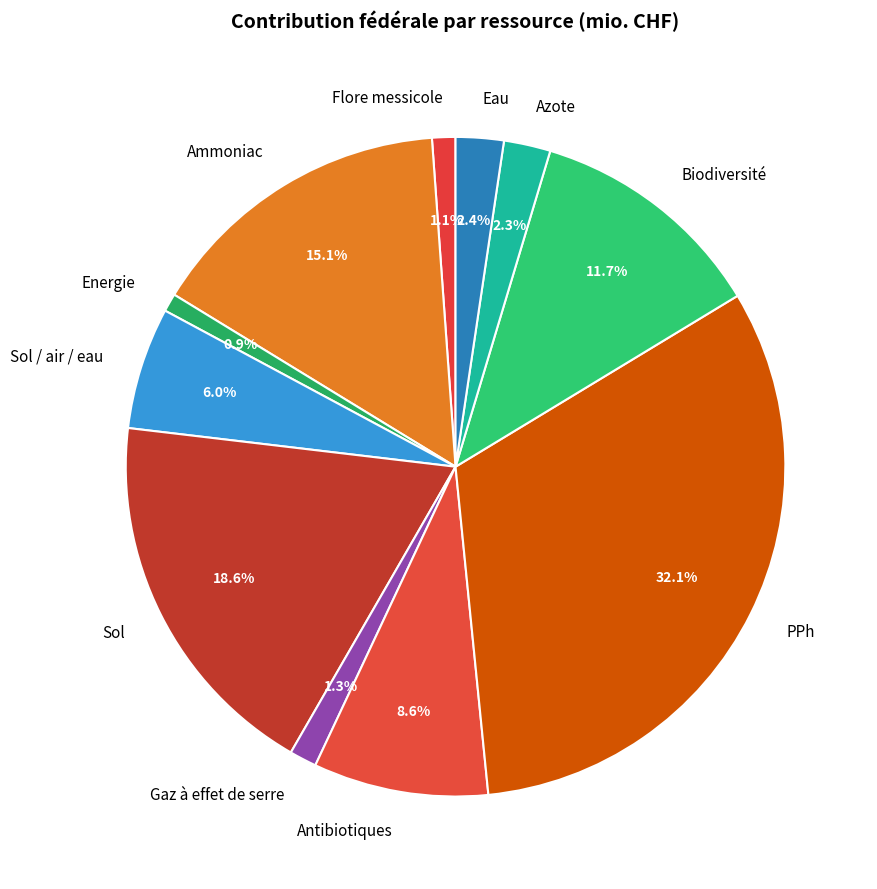

To the nearest percent, what is the combined percentage of Azote and Antibiotiques?

11%